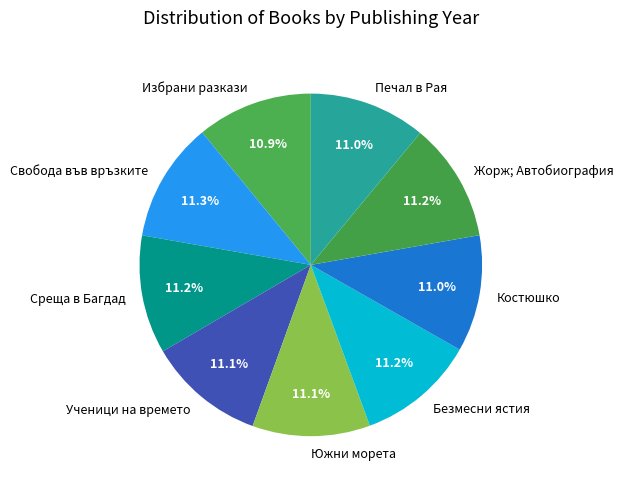

Count the number of slices in the pie.

9